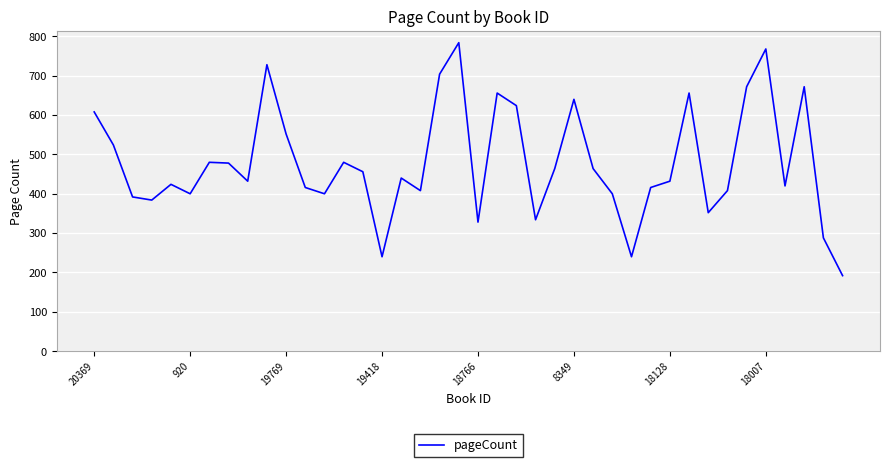

What is the minimum value shown in the chart?

192